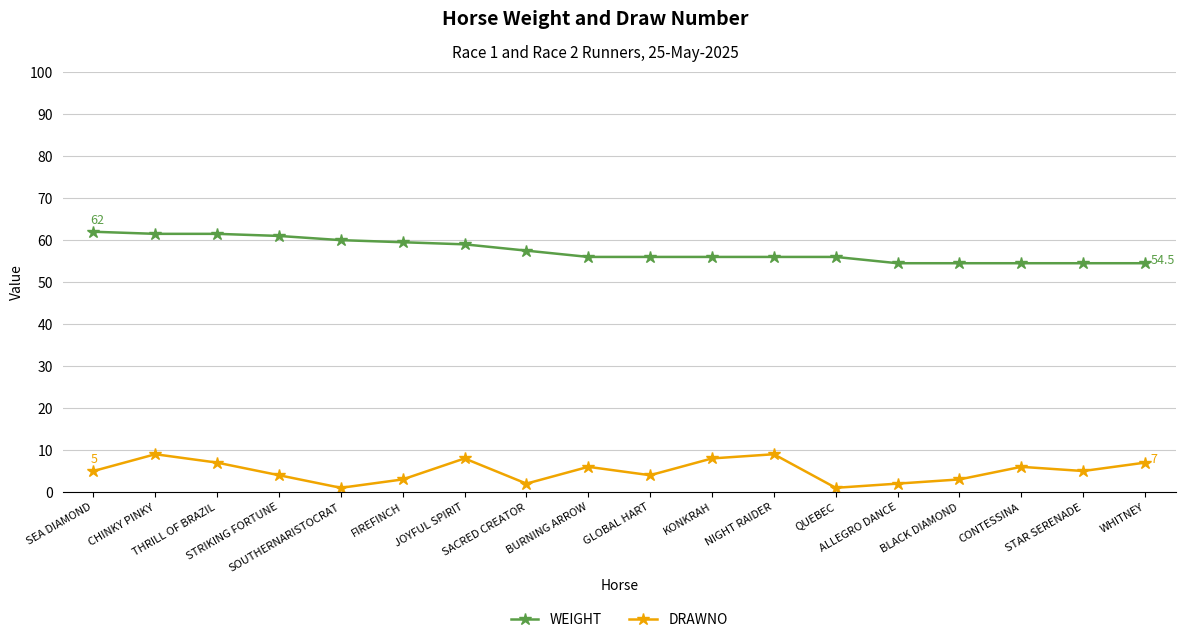

What is the maximum value for WEIGHT?

62.0